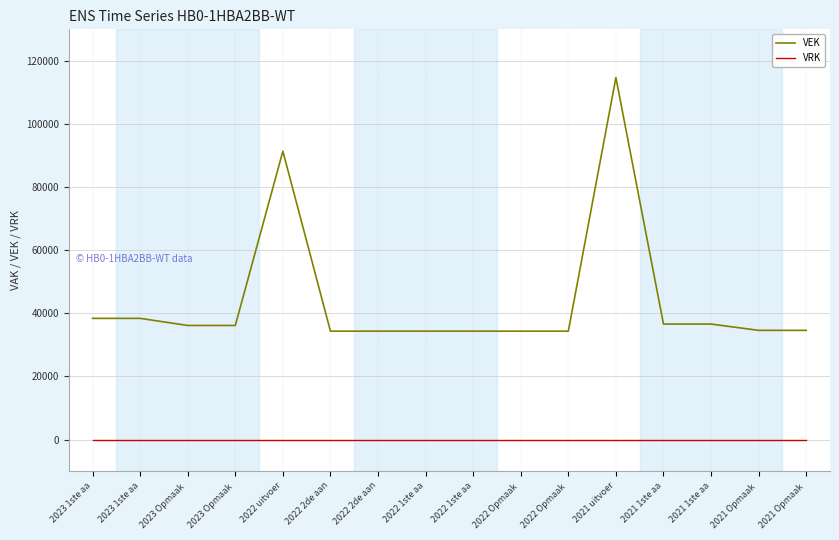

Between 2022 uitvoer and 2021 Opmaak , which series saw the biggest shift?

VEK